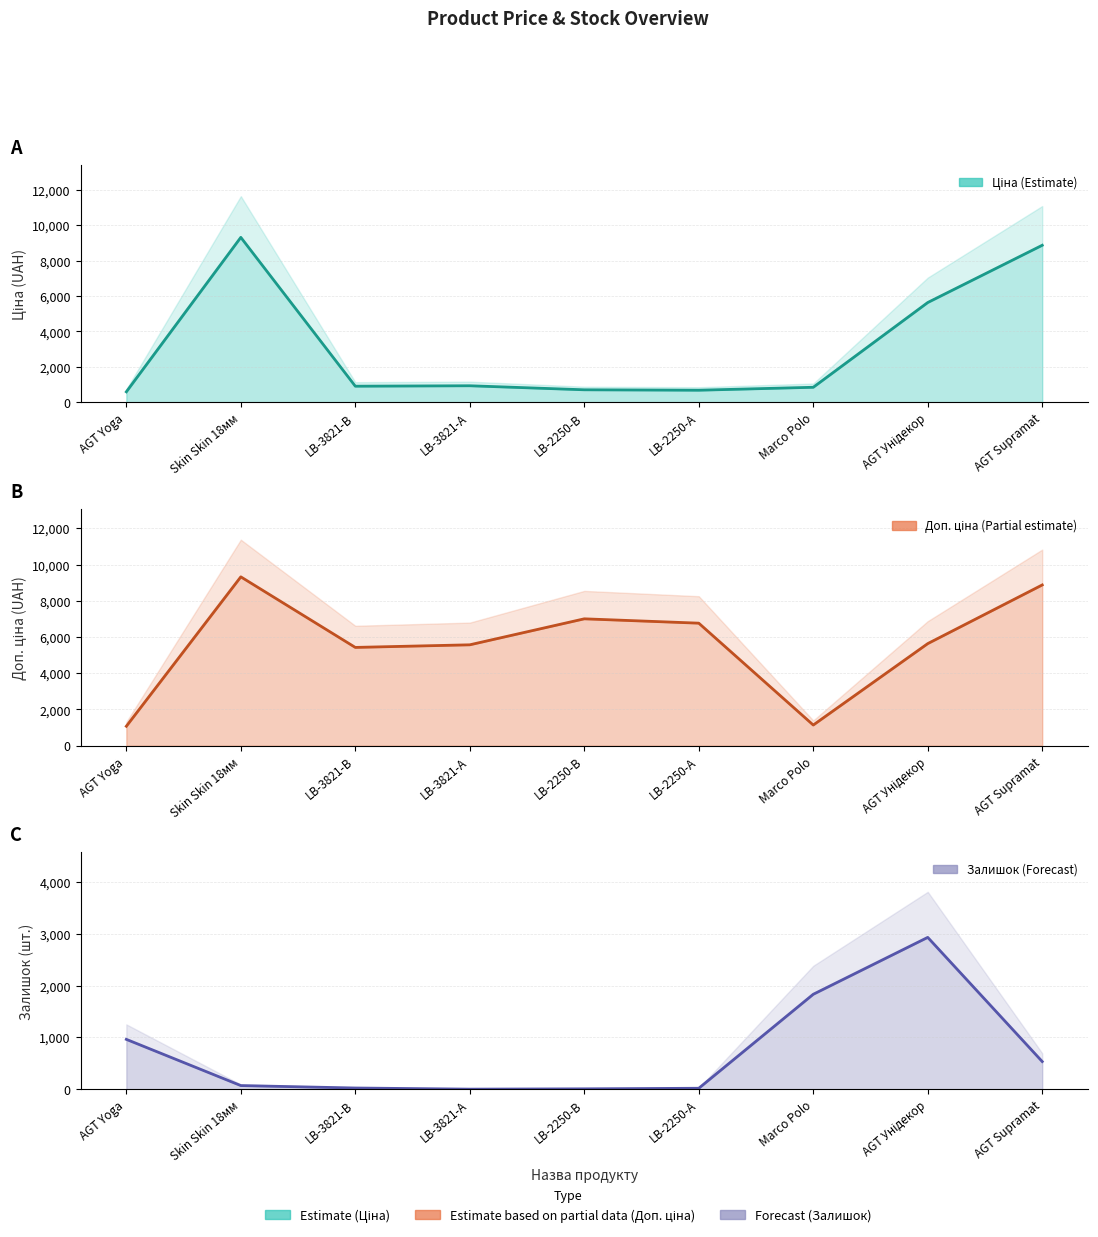

What is the difference between the highest and lowest values at AGT Supramat?

8340.6